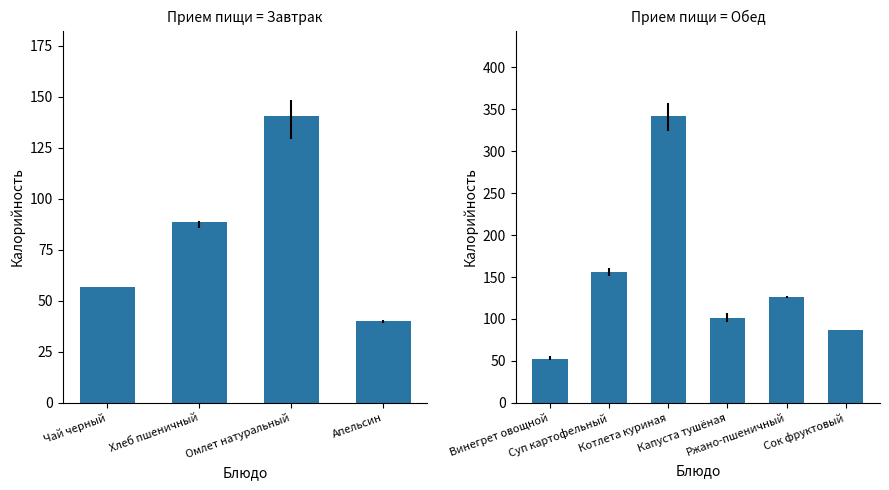

How many data points are above 126?

3